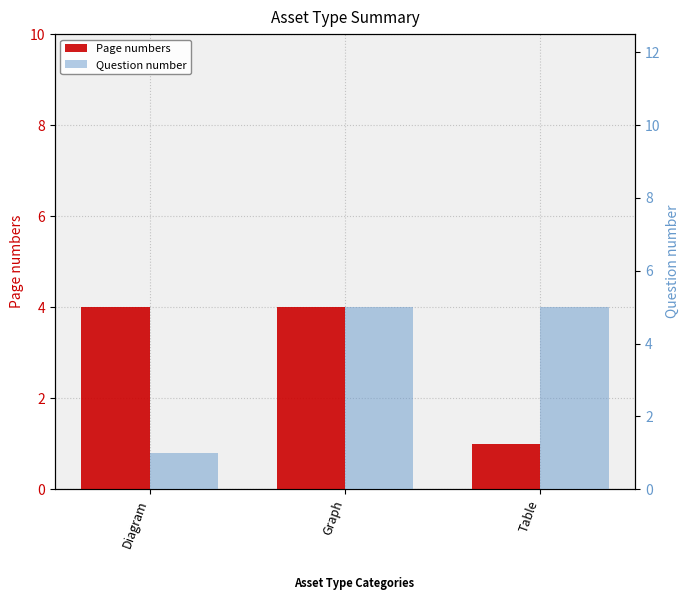

Rank the series by their average value, from highest to lowest.

Question number, Page numbers